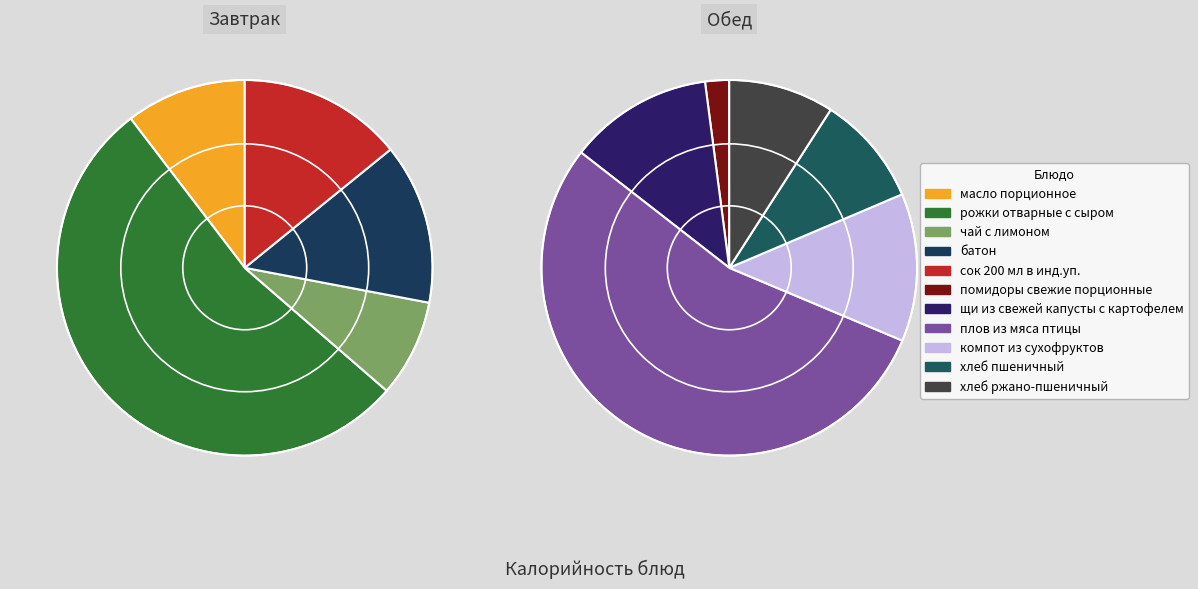

Rank the categories by value from highest to lowest.

плов из мяса птицы, рожки отварные с сыром, сок 200 мл в инд.уп., компот из сухофруктов, батон, щи из свежей капусты с картофелем, хлеб пшеничный, масло порционное, хлеб ржано-пшеничный, чай с лимоном, помидоры свежие порционные